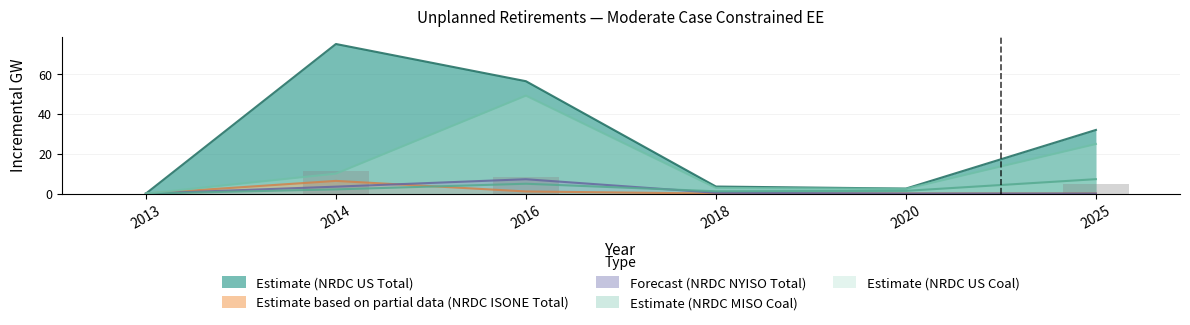

What is the total value across all series at 2016?

119.0